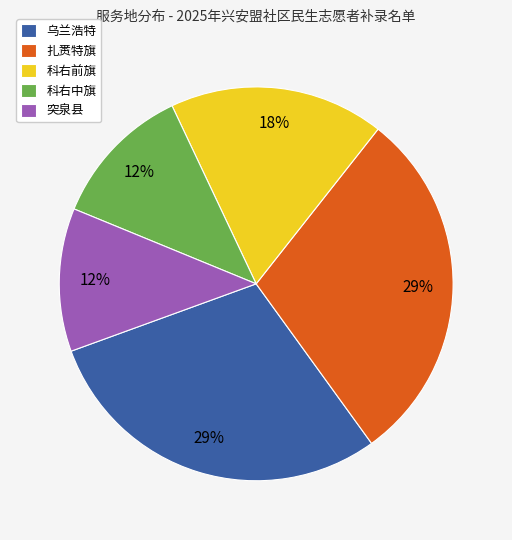

The 扎赉特旗 slice represents 11% of the pie. True or false?

False